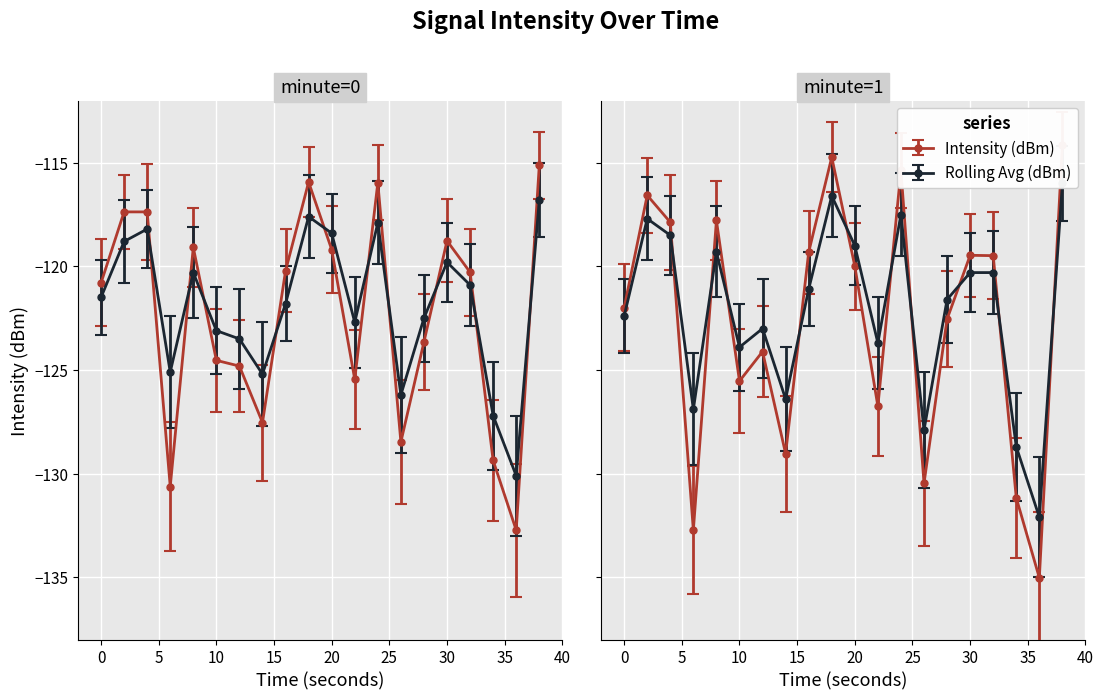

Where is the first local minimum for Mean Intensity (dBm)?

6